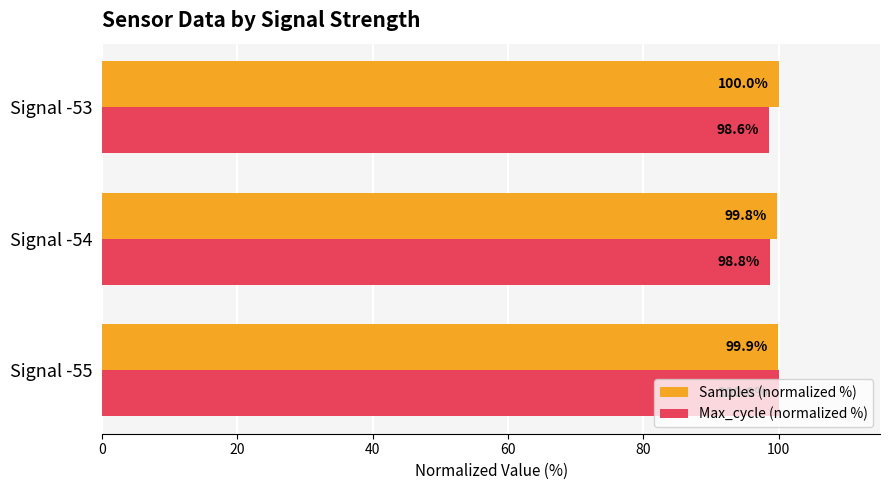

Which series has the widest spread of values?

Max_cycle (normalized %)